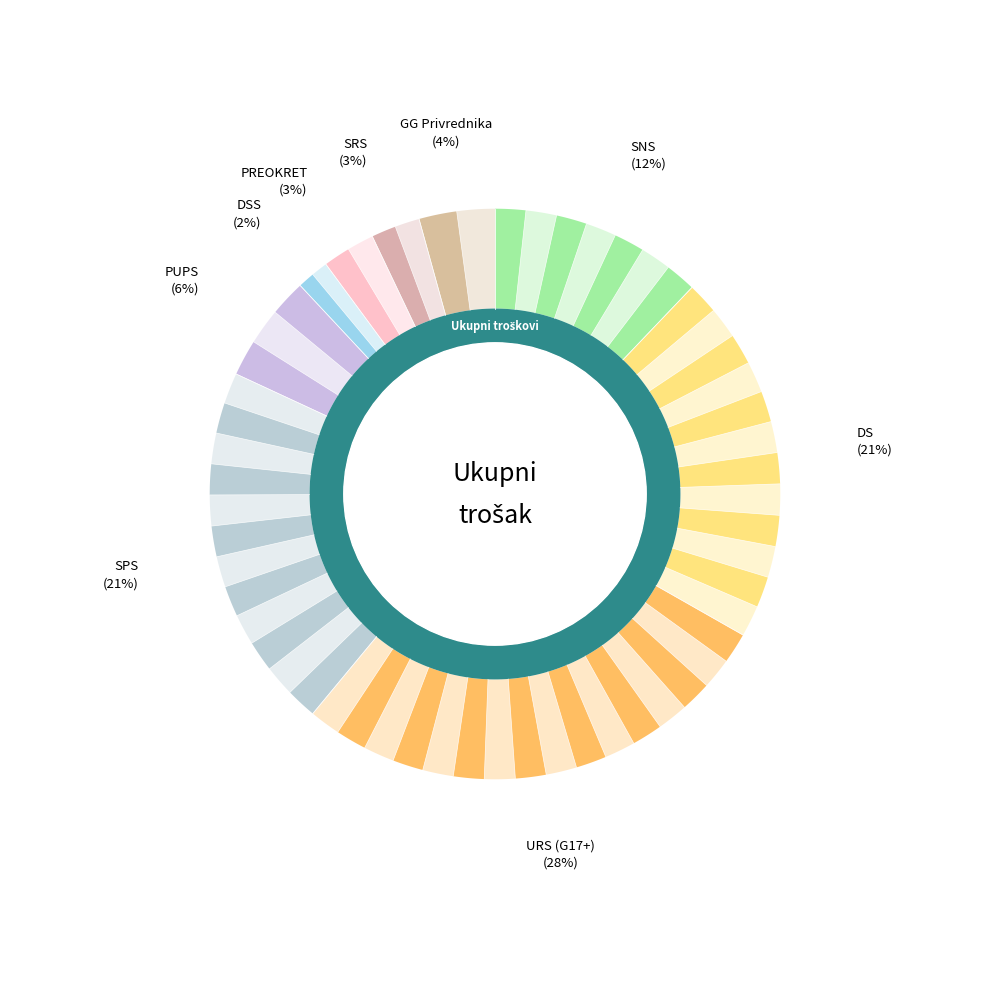

Which category has the biggest portion of the pie?

URS (G17+)